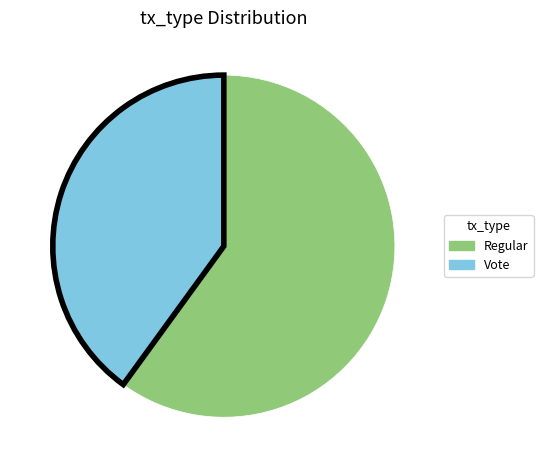

What is the largest slice in the pie chart?

Regular